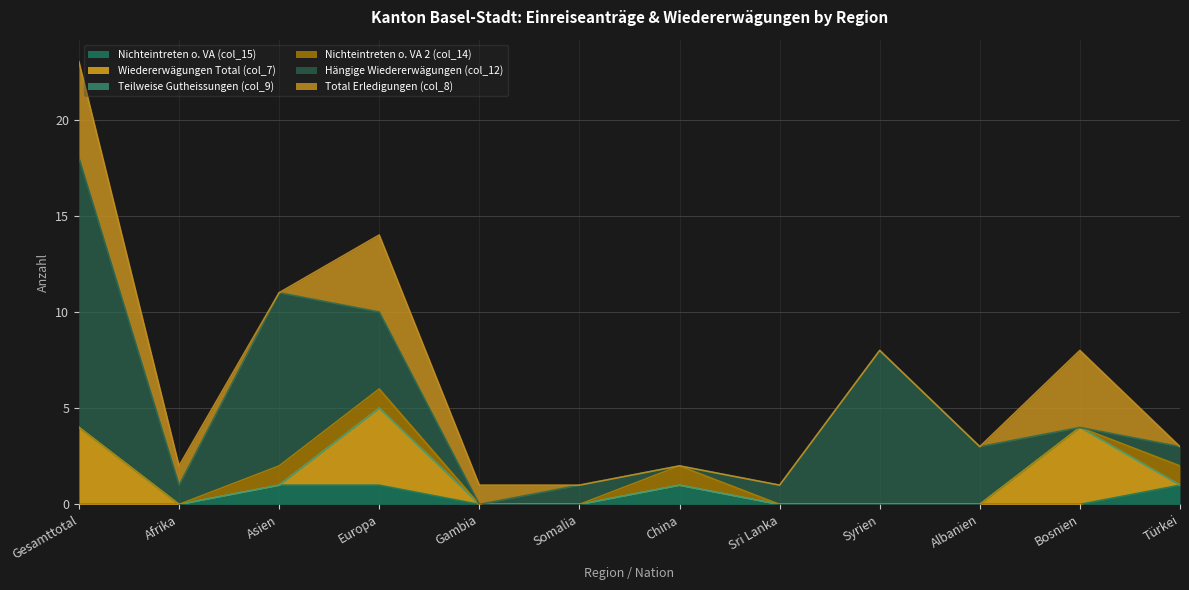

At which category is the sum across all series the highest?

Gesamttotal